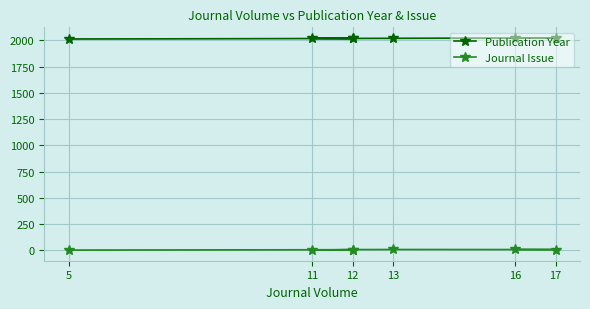

The value of Publication Year at 12 is 1122. True or false?

False